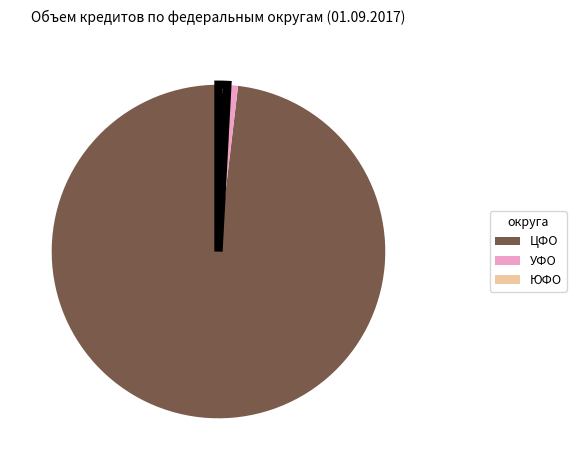

Approximately how many times larger is the value at ЮФО compared to УФО?

0.8